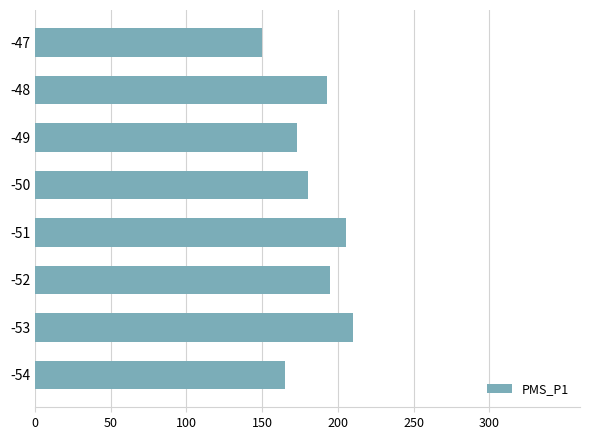

Does the chart contain any negative values?

No